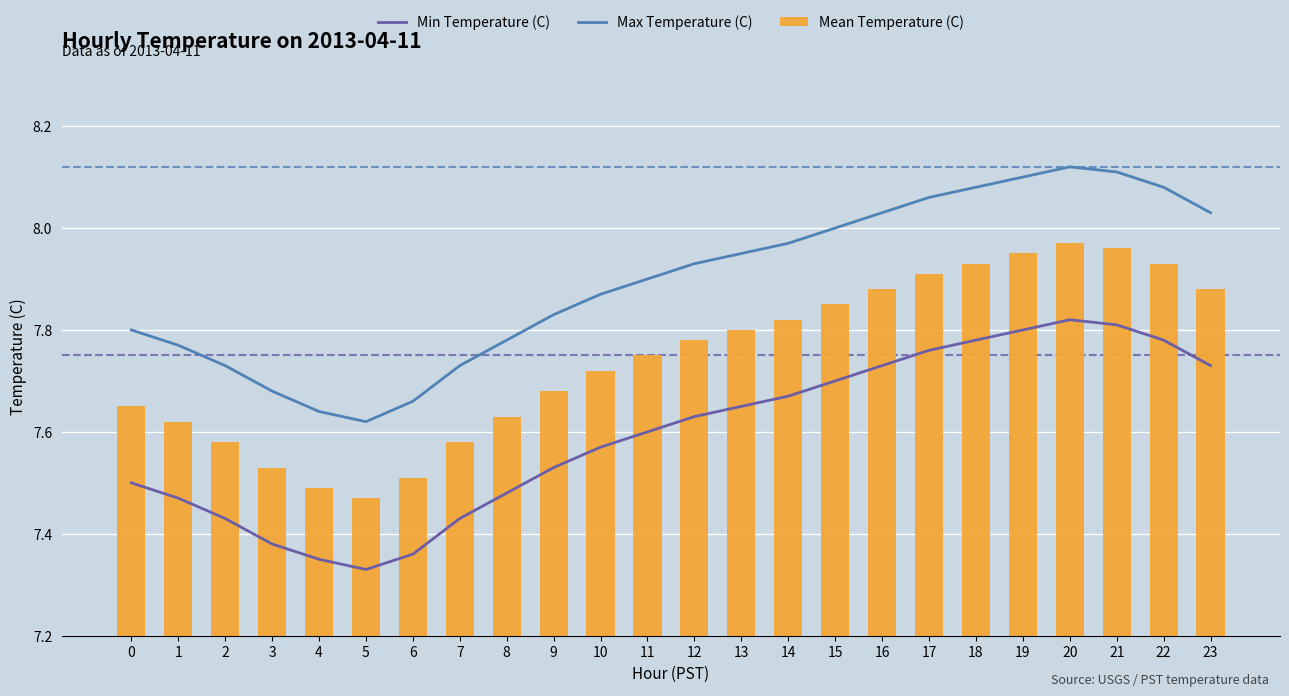

Rank the series by their maximum value, from lowest to highest.

Min Temperature (C), Mean Temperature (C), Max Temperature (C)